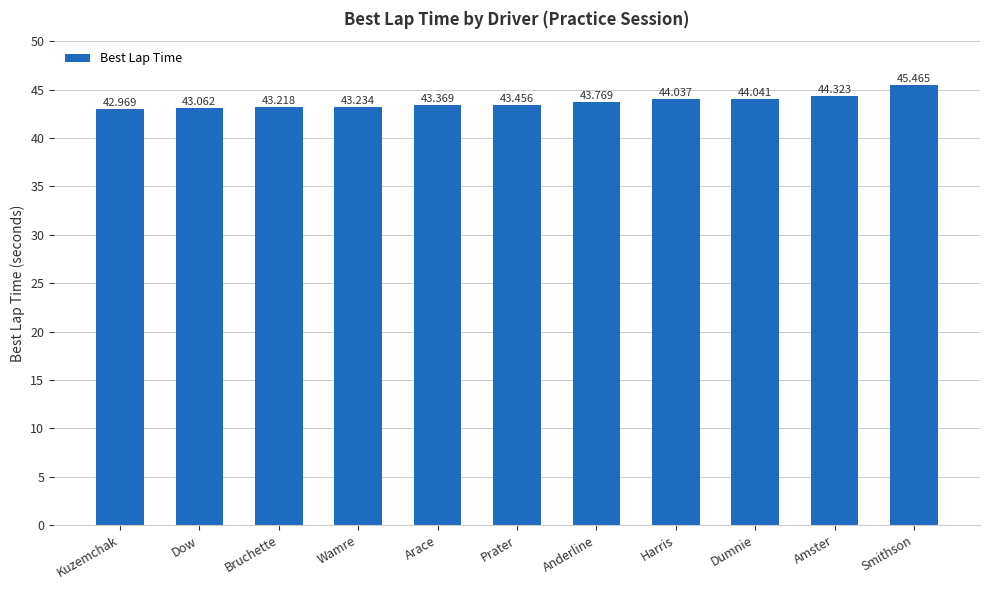

Which has a higher value, Dow or Kuzemchak?

Dow